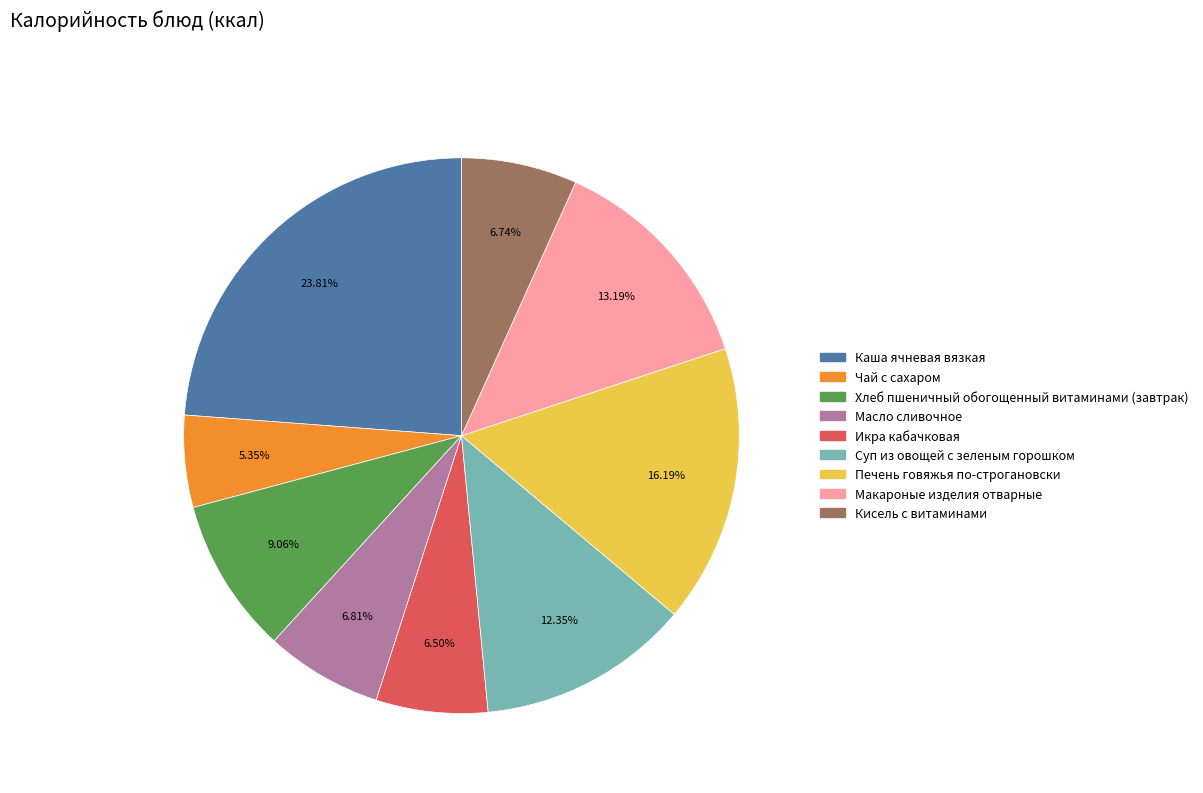

To the nearest percent, what is the average slice percentage?

11%